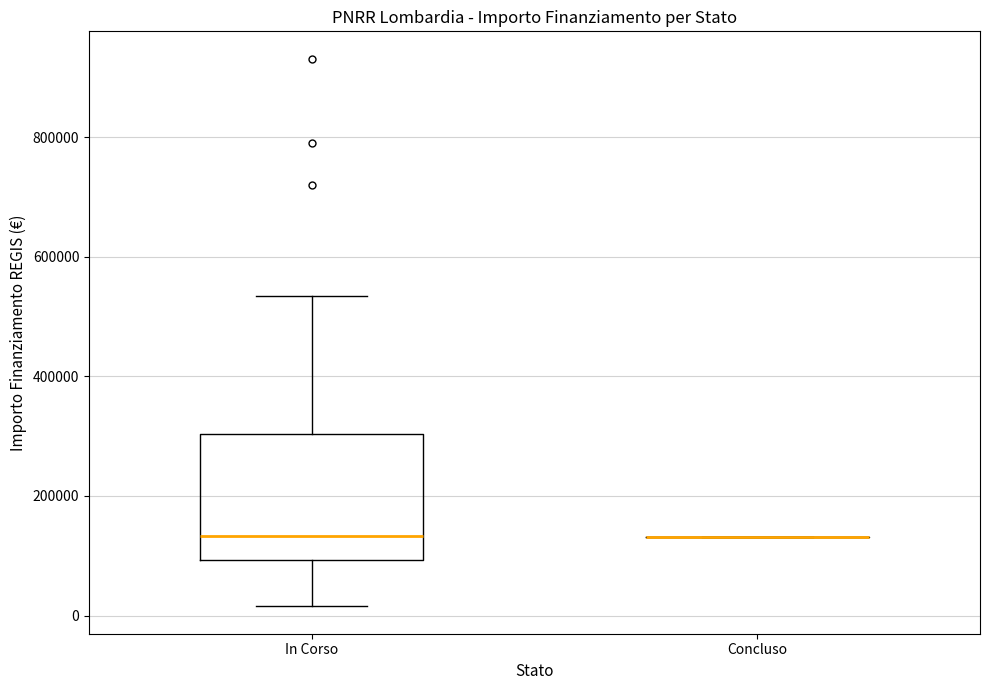

Reading left to right, read every box against the y-axis: the position of its median line, the range the box covers, and the ends of its whiskers. The values are not printed on the chart, so give them approximately, as read against the axis.

In Corso: median 140000, box 100000 to 300000, whiskers 20000 to 540000
Concluso: box collapsed to a line at 140000, whiskers 140000 to 140000